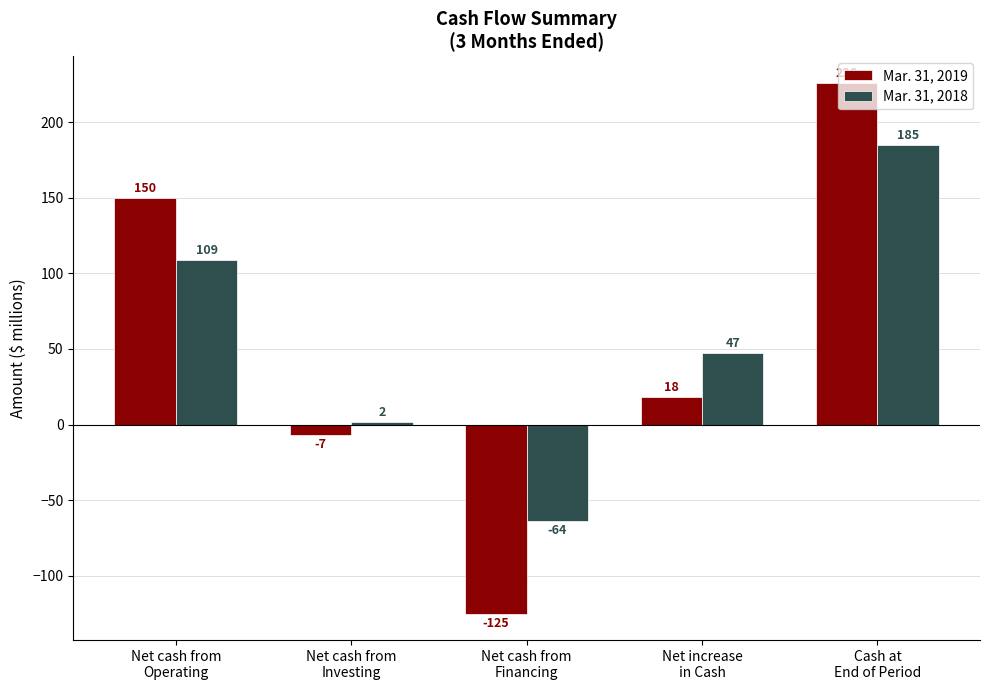

How many values in Mar. 31, 2019 are below zero?

2